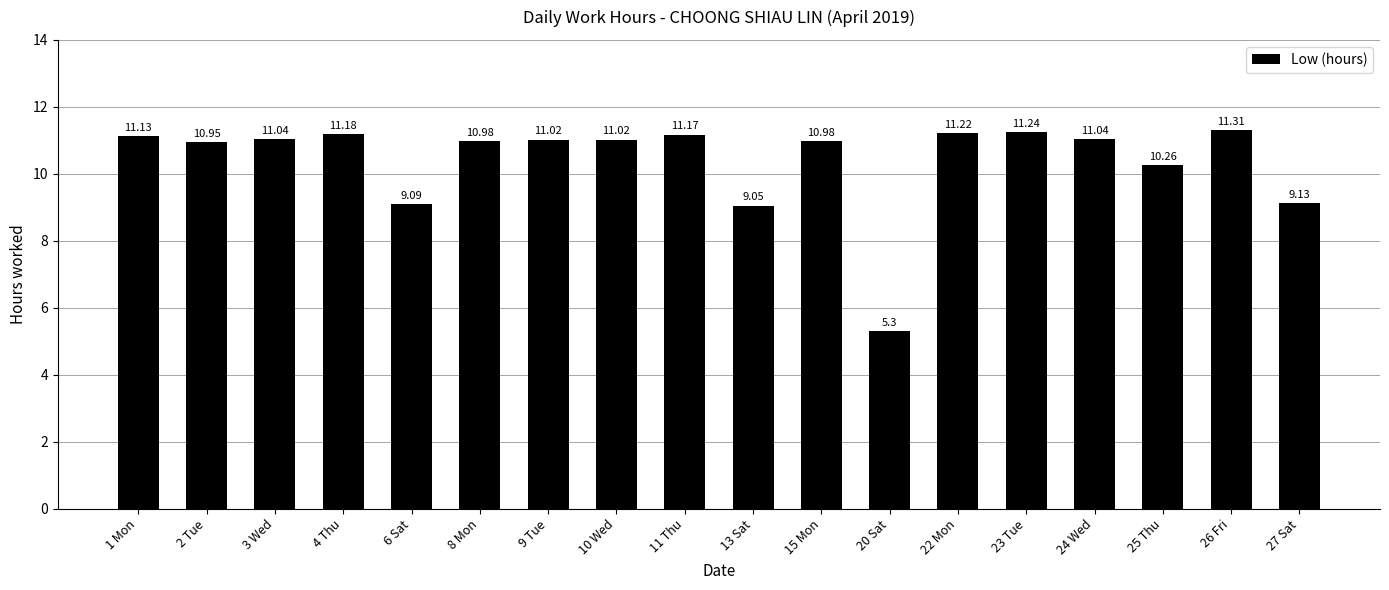

What is the label of the 1st bar from the right?

27 Sat